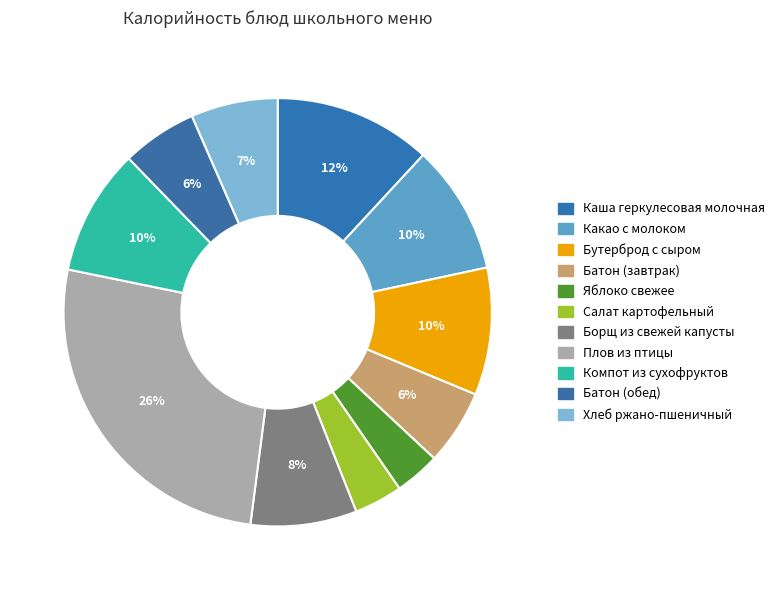

Count the number of slices in the pie.

11